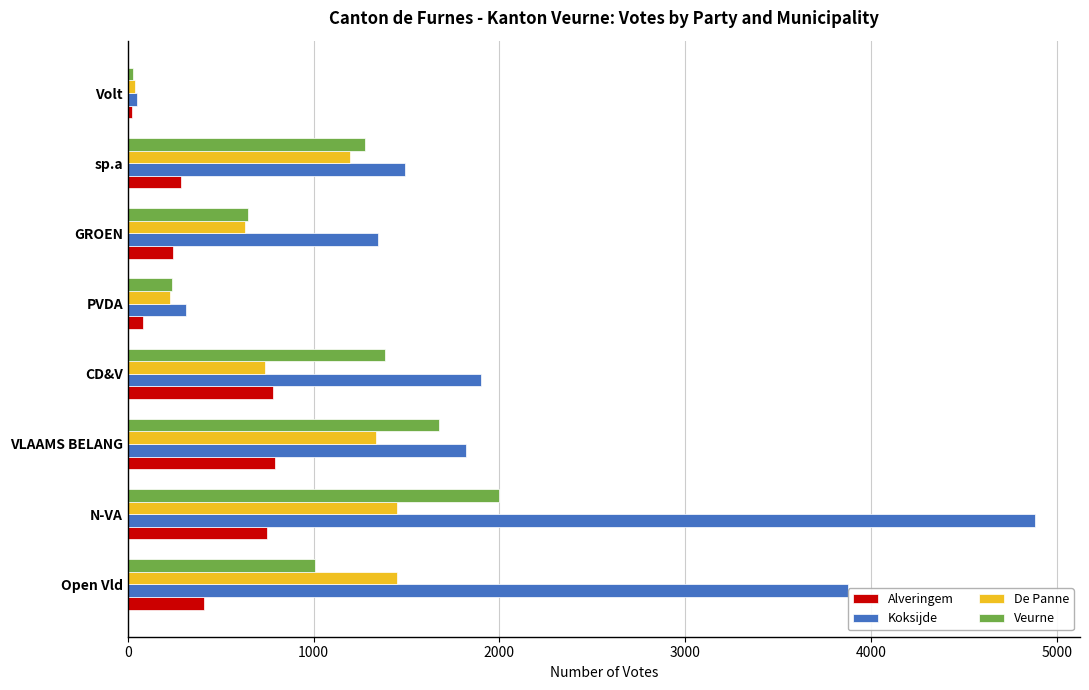

The De Panne series shows 1447 at Open Vld. True or false?

True